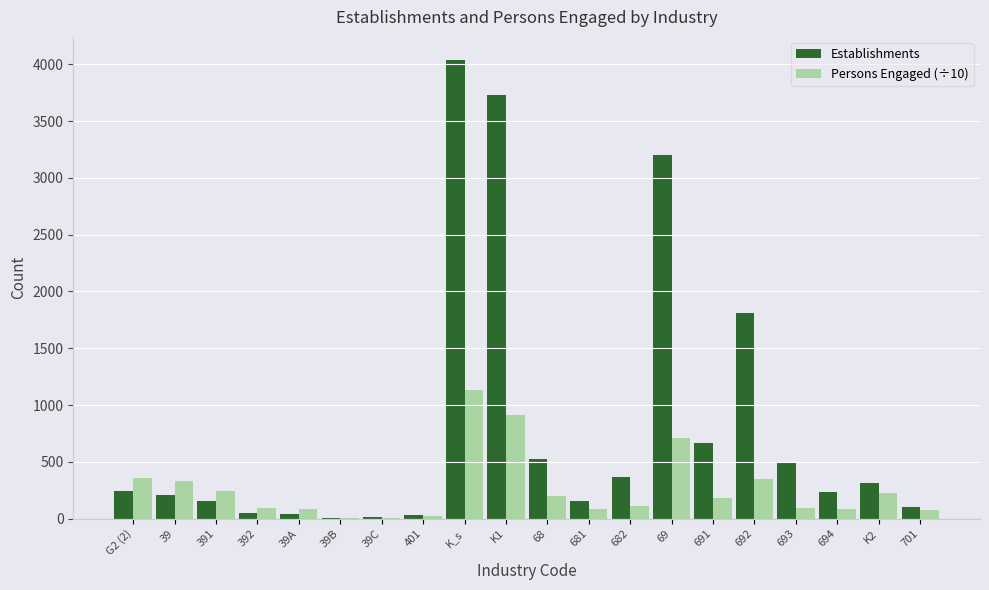

Is it true that Establishments equals 51.0 at 392?

True